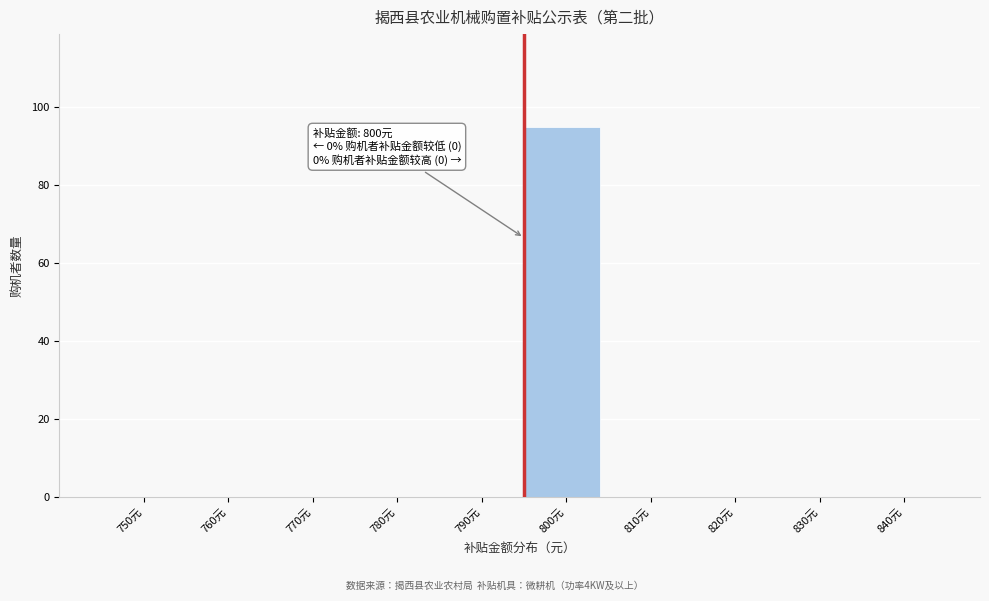

Reading left to right, transcribe all the data shown in this chart.

750元=0	760元=0	770元=0	780元=0	790元=0	800元=95	810元=0	820元=0	830元=0	840元=0